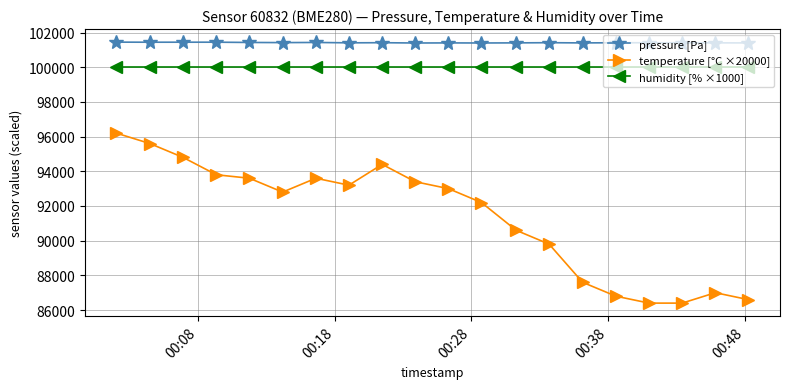

Which series has the widest spread of values?

temperature [°C ×20000]